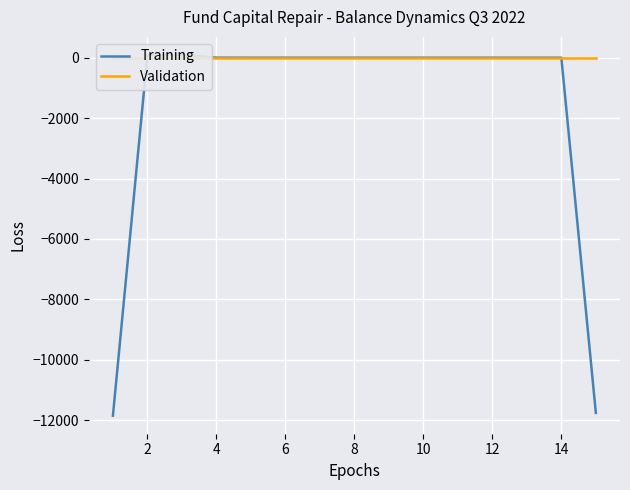

Which has a higher value, 8 or 6?

8